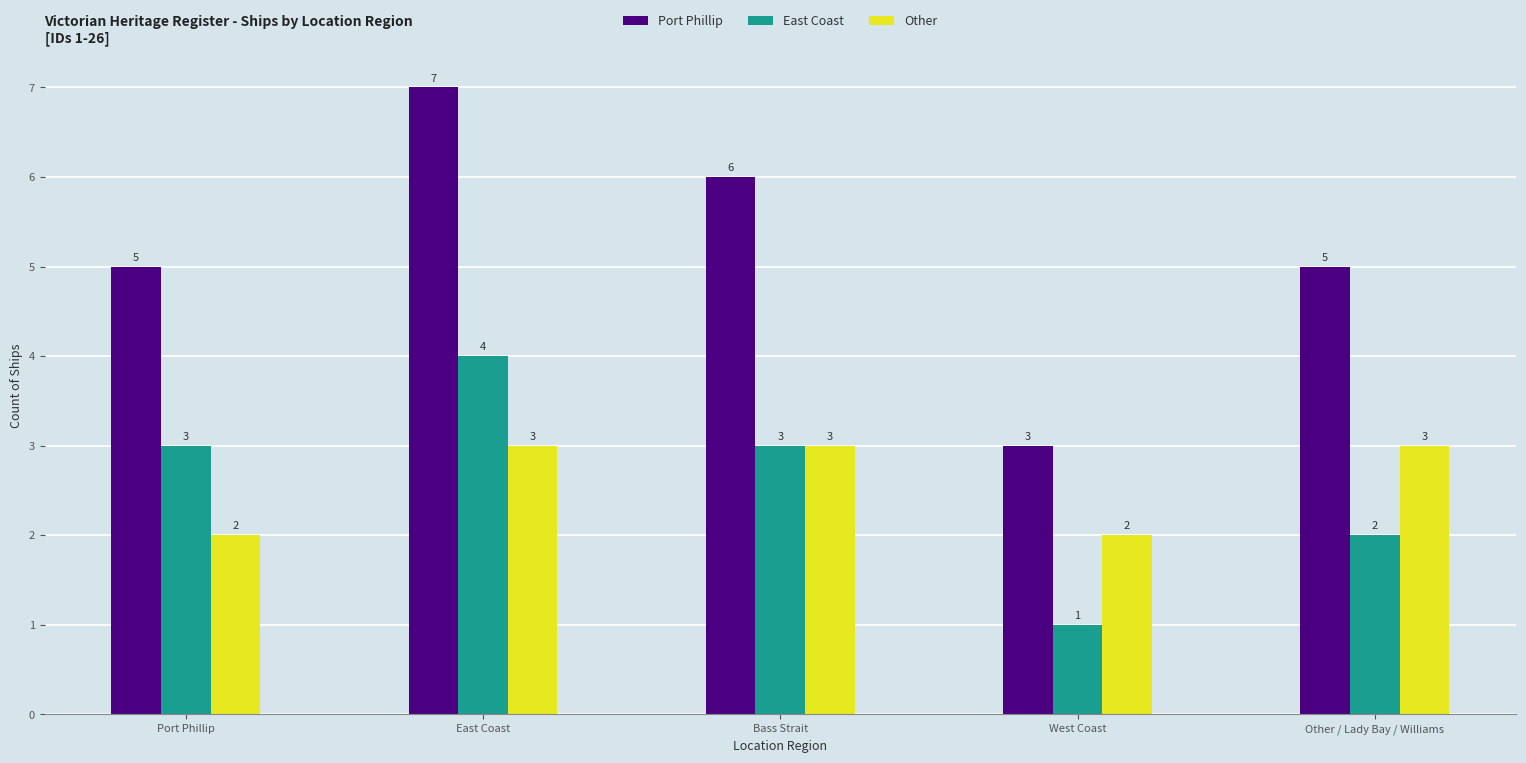

Which series has the widest spread of values?

Port Phillip